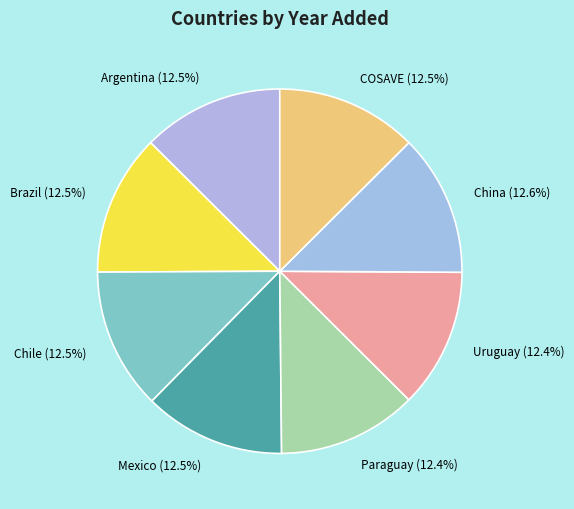

How many segments does this pie chart have?

8